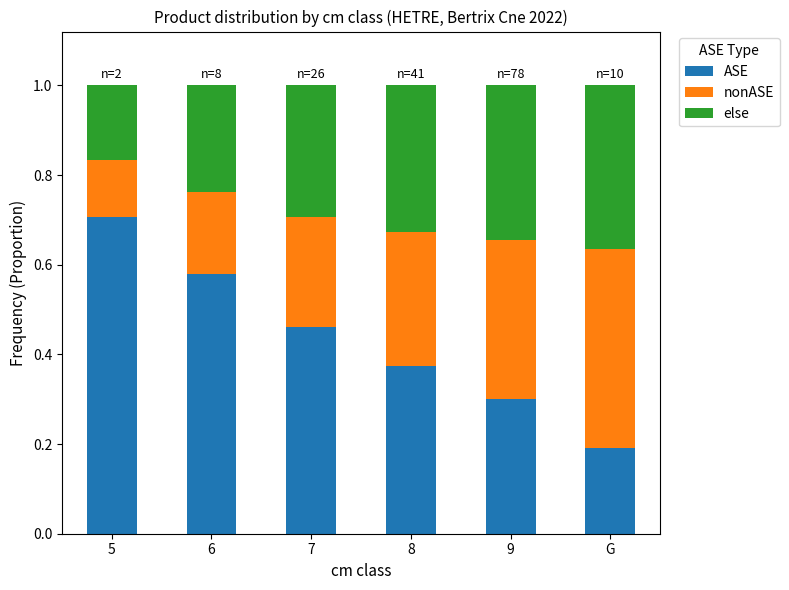

What is the maximum value for ASE?

0.7